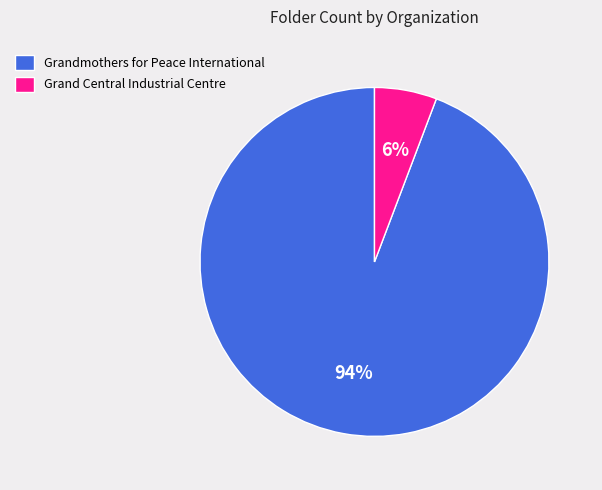

The Grand Central Industrial Centre slice represents 1% of the pie. True or false?

False